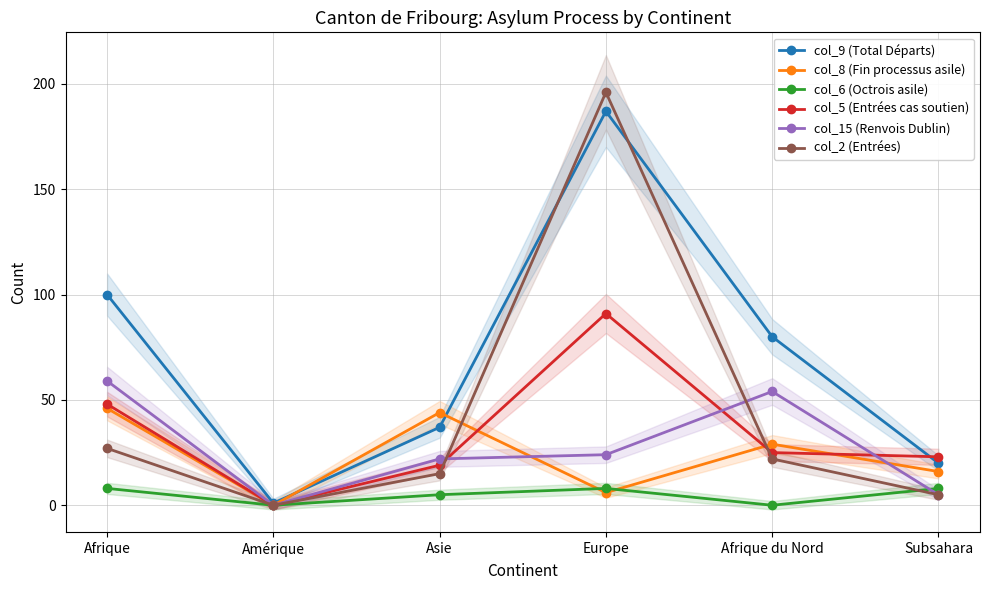

What is the total value across all series at Afrique du Nord?

210